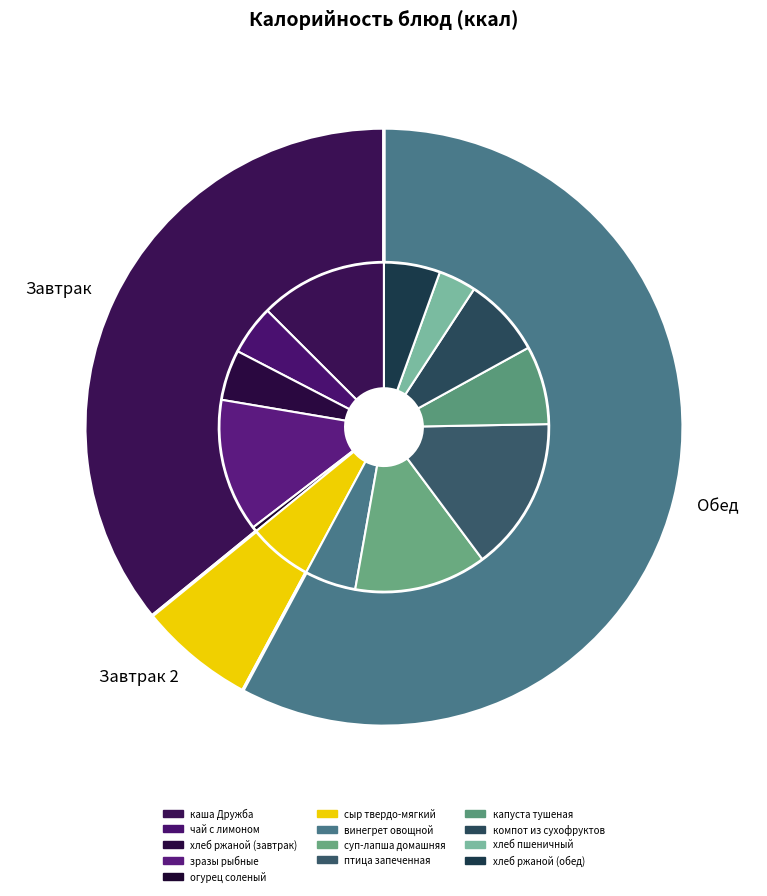

Does компот из сухофруктов represent more than half of the total?

No